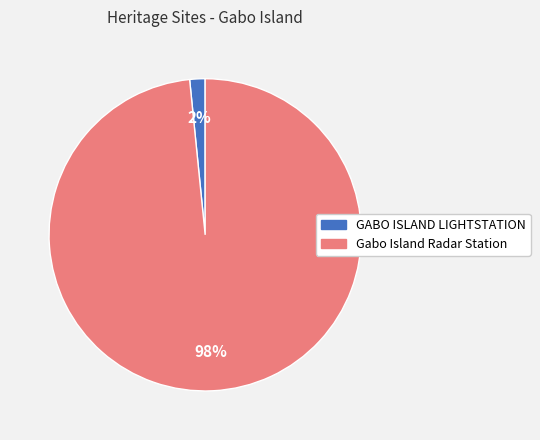

What is the smallest slice in the pie chart?

GABO ISLAND LIGHTSTATION